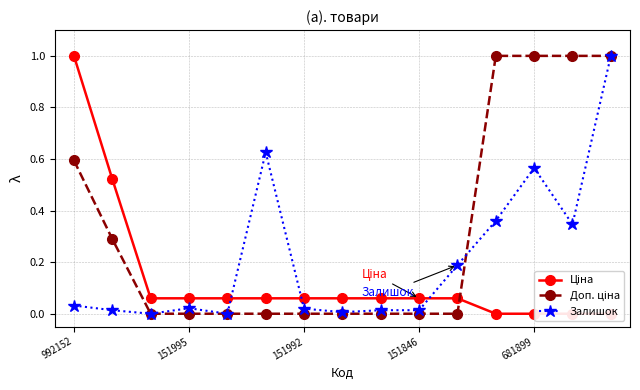

Rank the series by their average value, from highest to lowest.

Доп. ціна, Залишок, Ціна